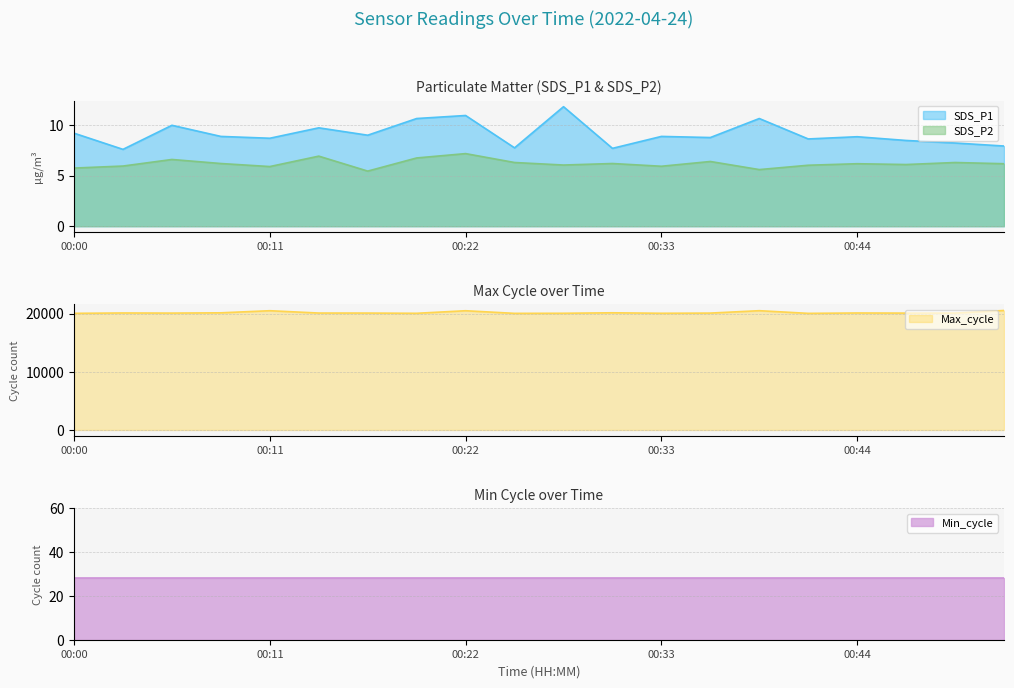

True or false: SDS_P1 and SDS_P2 intersect in this chart.

False